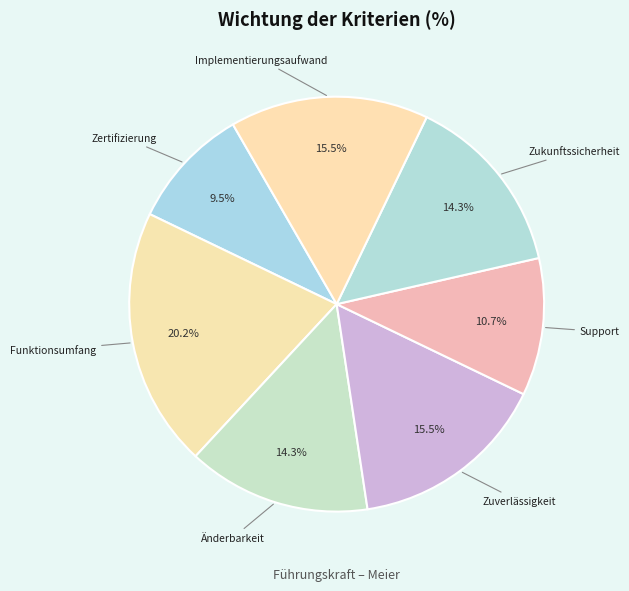

What portion of the pie excludes Support?

89.3%